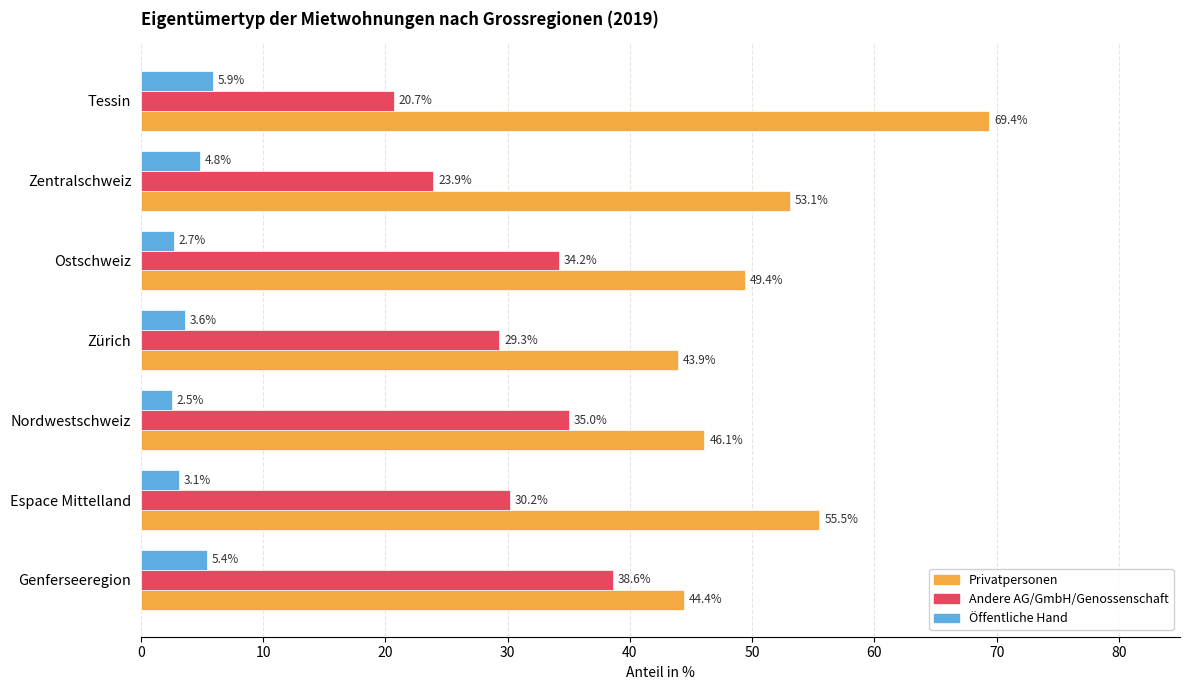

What is the difference between the maximum and minimum values in the Öffentliche Hand series?

3.4